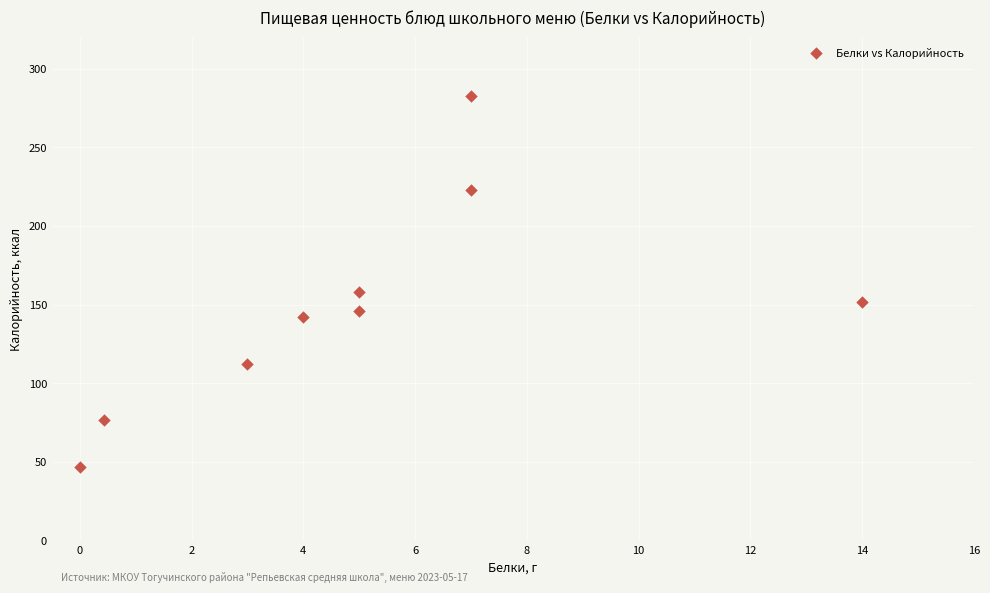

What Y value in the scatter plot is closest to 165?

158.0